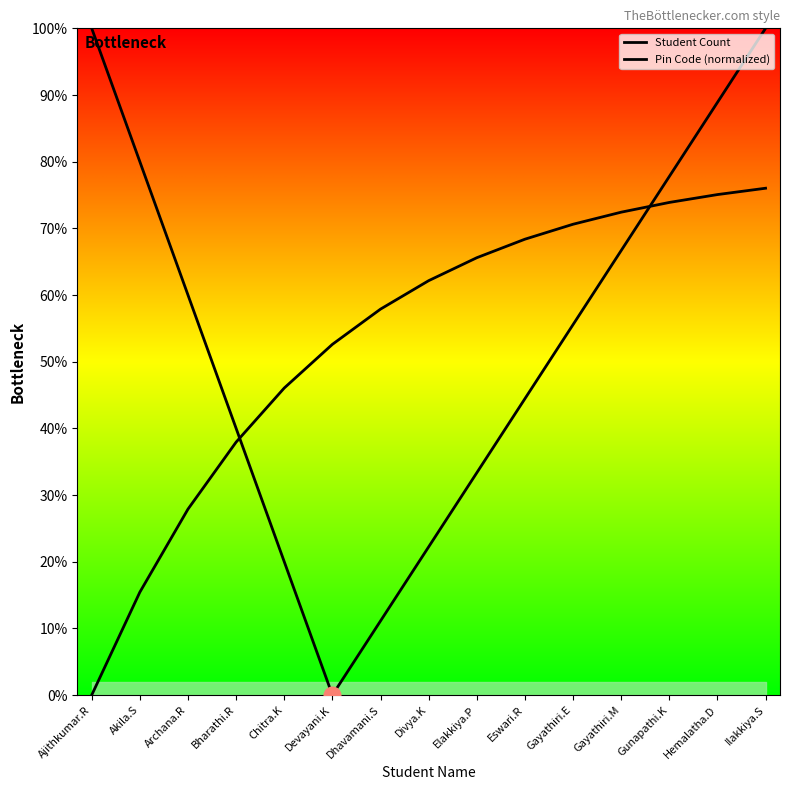

Rank the series at Hemalatha.D from lowest to highest value.

Pin Code (normalized), Student Count